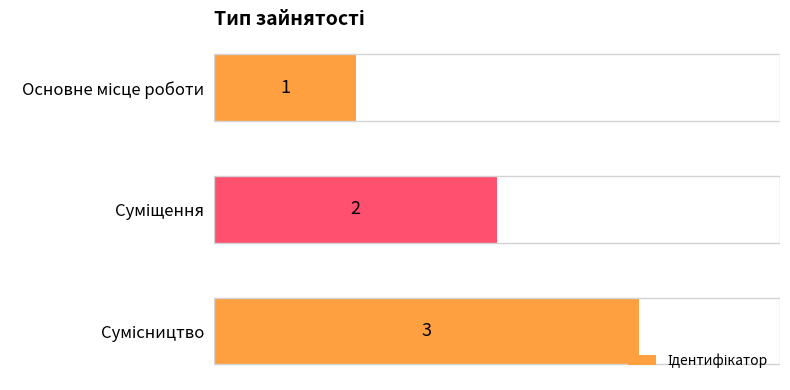

What is the sum of all values?

6